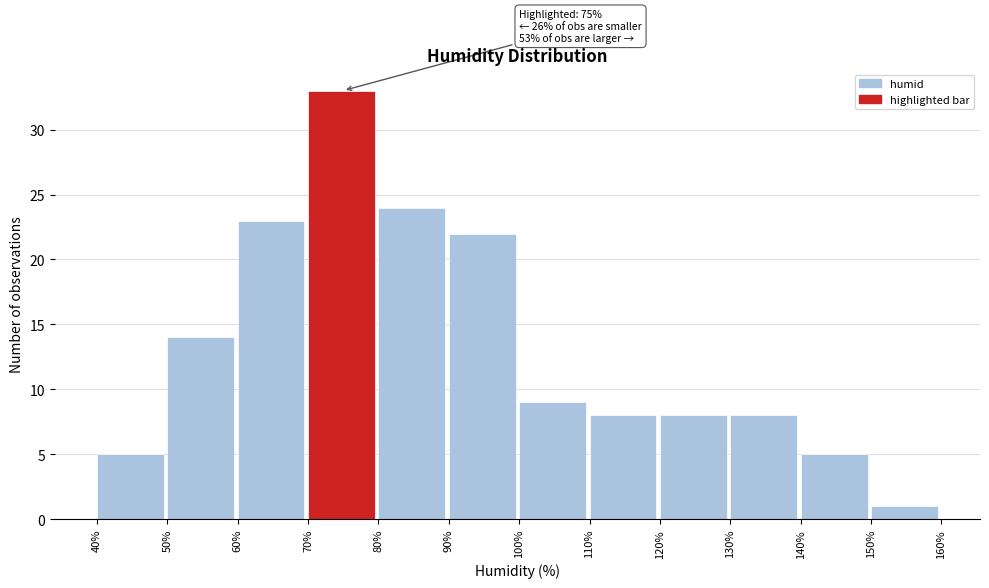

Which range on the x-axis has the tallest bar?

70% to 80%